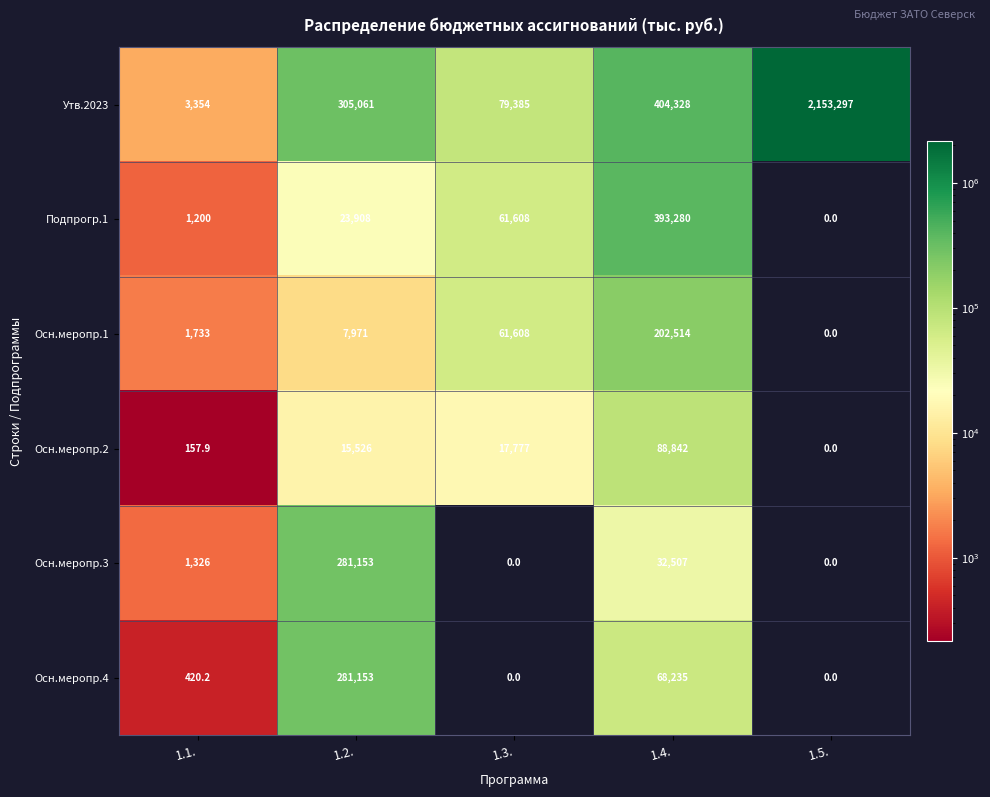

What is the total value across all series at 1.5.?

2153297.0